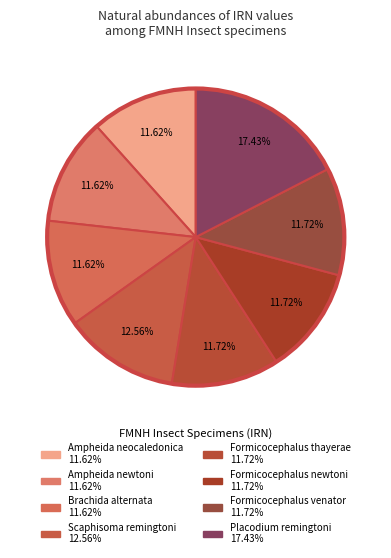

Is Ampheida neocaledonica the majority of the pie?

No